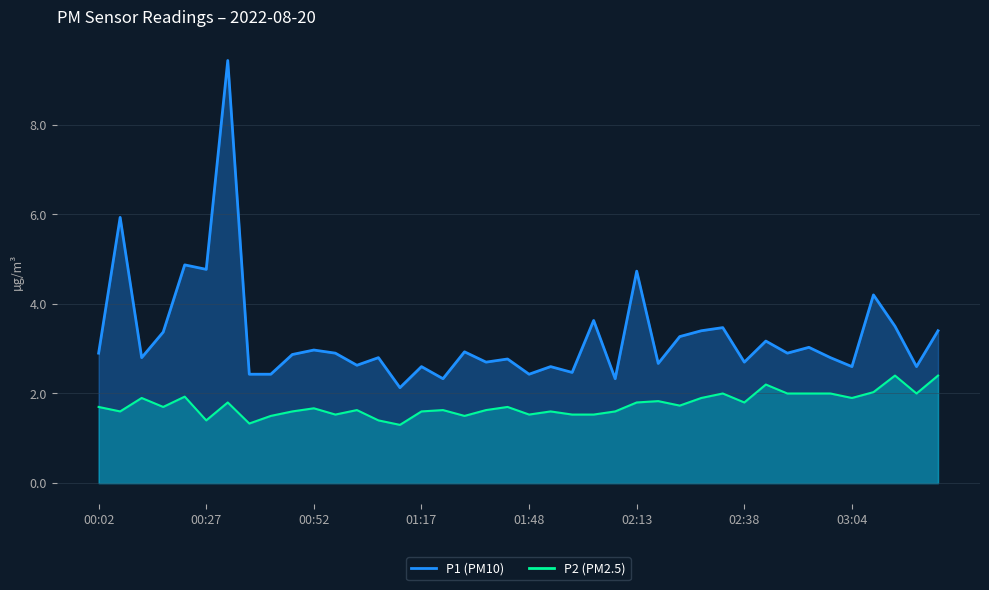

How many lines are shown in the chart?

2